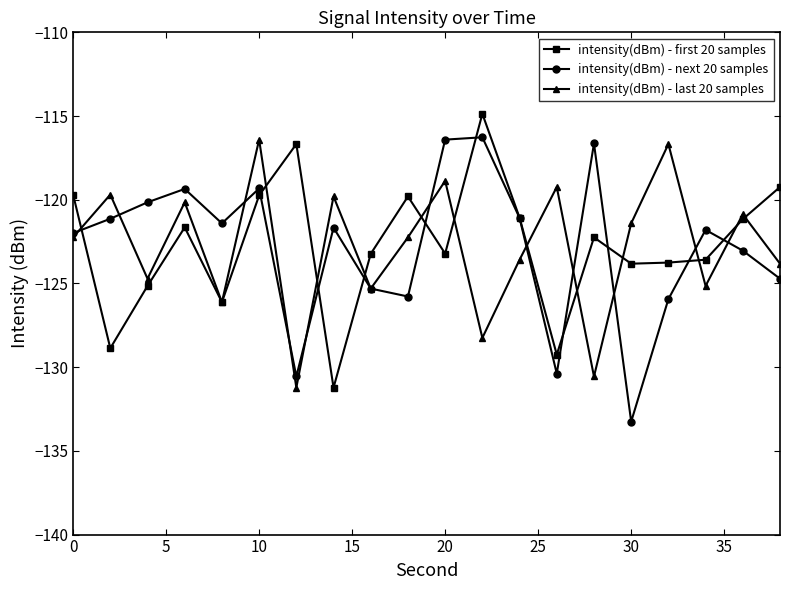

What is the value of the intensity(dBm) - first 20 samples point at the 16th from the left?

-123.8